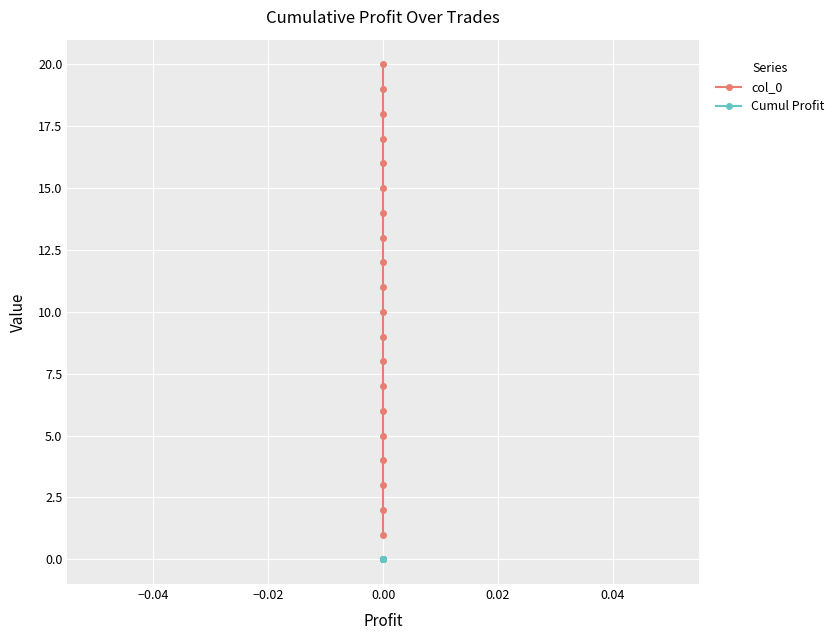

The Cumul Profit series shows 0 at 0.00. True or false?

True